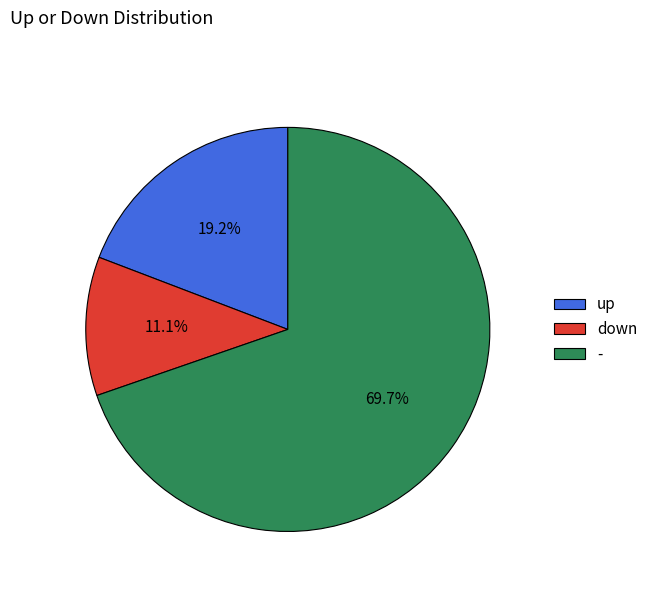

Is it true that up is 11% of the pie?

False